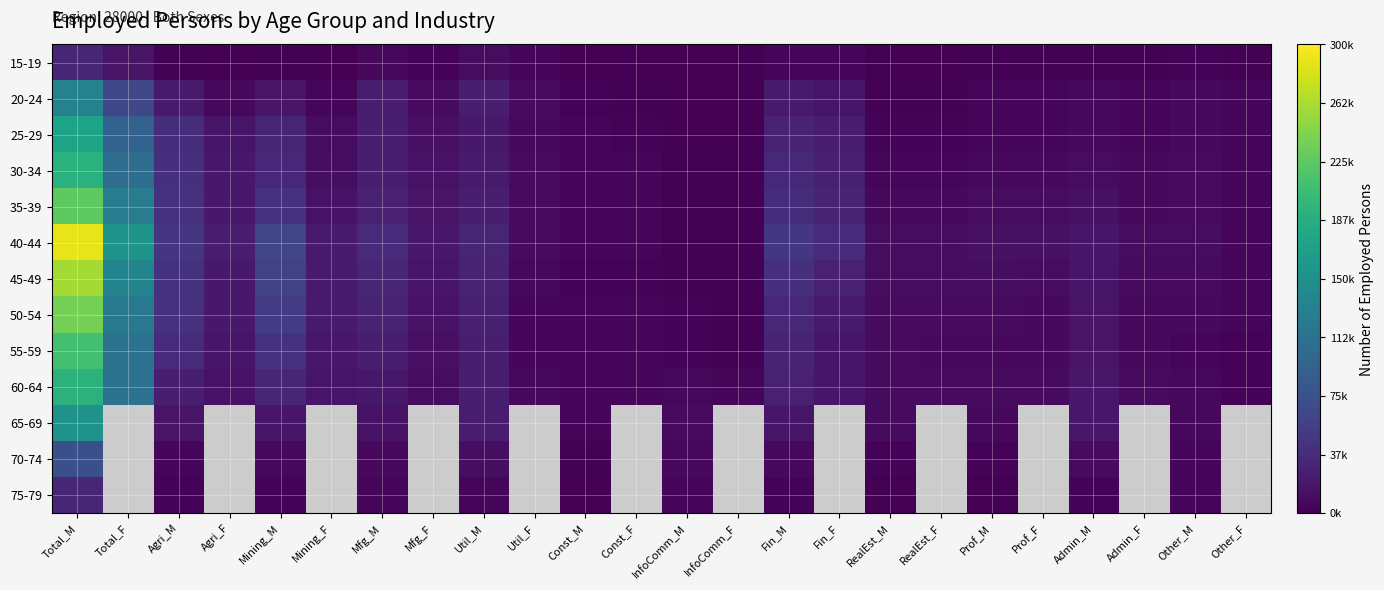

Is it true that 45-49 equals 29630.2 at Admin_M?

False